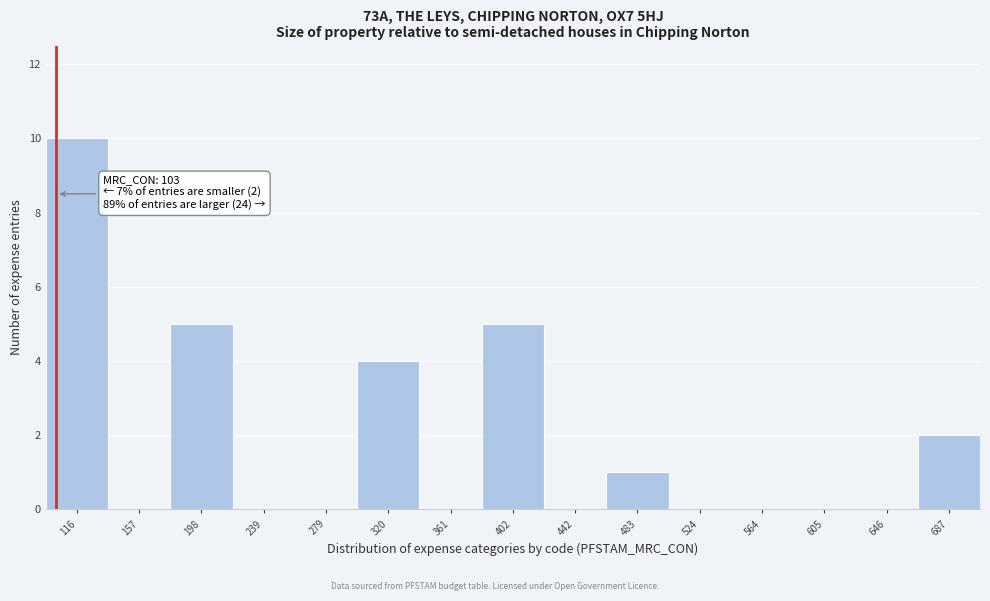

Which range on the x-axis has the tallest bar?

95 to 135